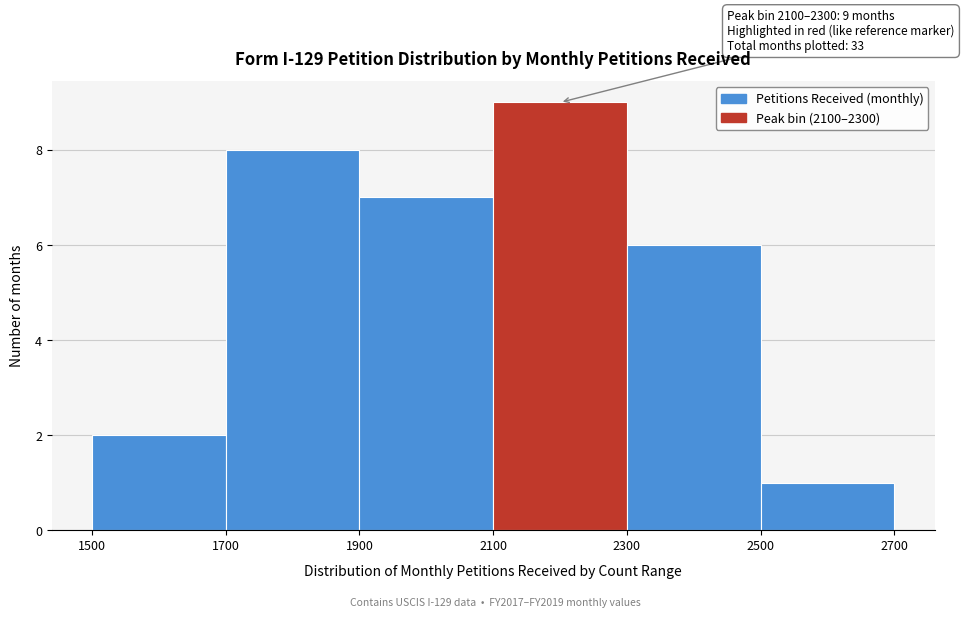

Over which range of the x-axis is the bar tallest?

2100 to 2300